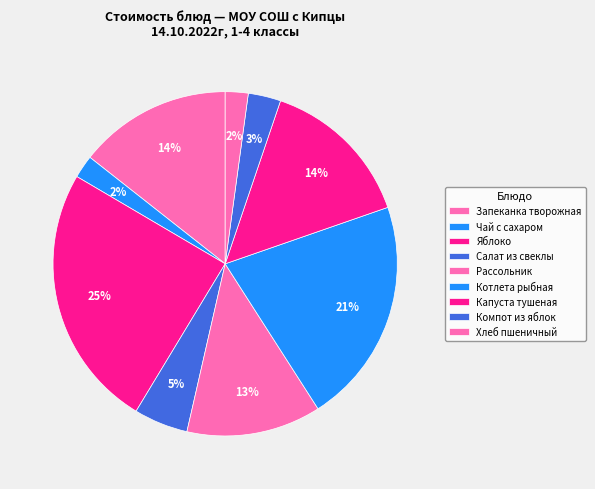

How many slices are in this pie chart?

9